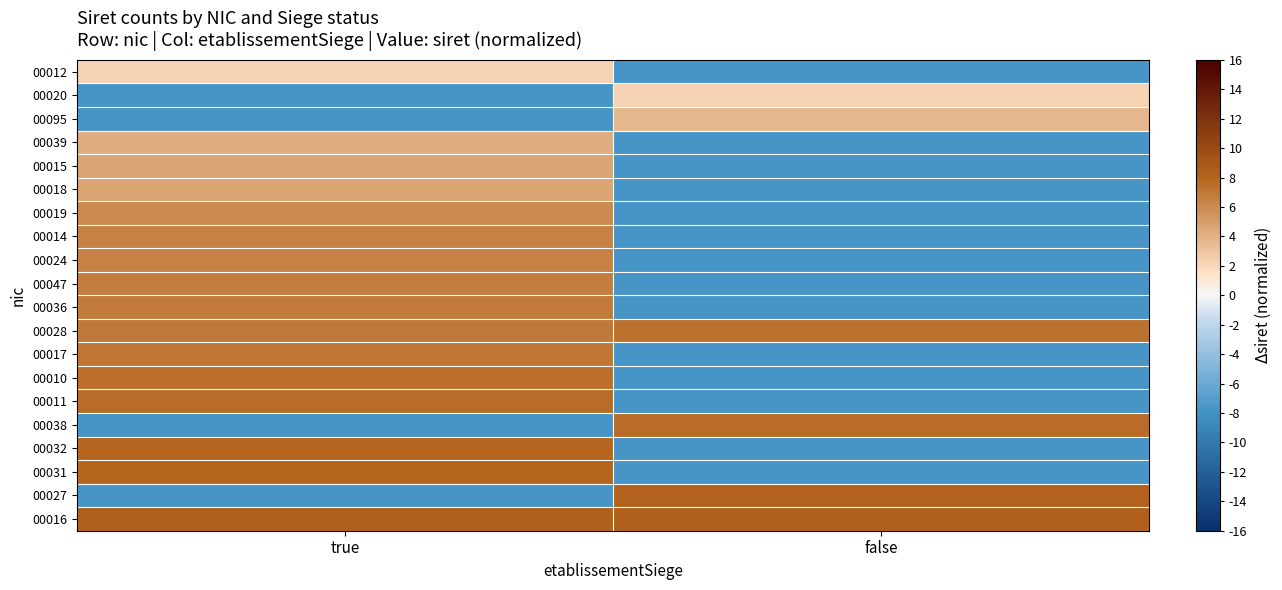

Reading left to right, what are all the values shown in this chart?

00012: true=2.3	false=-7.7
00020: true=-7.7	false=2.3
00095: true=-7.7	false=3.7
00039: true=4.2	false=-7.7
00015: true=4.7	false=-7.7
00018: true=4.7	false=-7.7
00019: true=6.1	false=-7.7
00014: true=6.4	false=-7.7
00024: true=6.5	false=-7.7
00047: true=6.7	false=-7.7
00036: true=6.8	false=-7.7
00028: true=7.0	false=7.3
00017: true=7.1	false=-7.7
00010: true=7.4	false=-7.7
00011: true=7.5	false=-7.7
00038: true=-7.7	false=7.6
00032: true=8.0	false=-7.7
00031: true=8.0	false=-7.7
00027: true=-7.7	false=8.2
00016: true=8.3	false=8.3